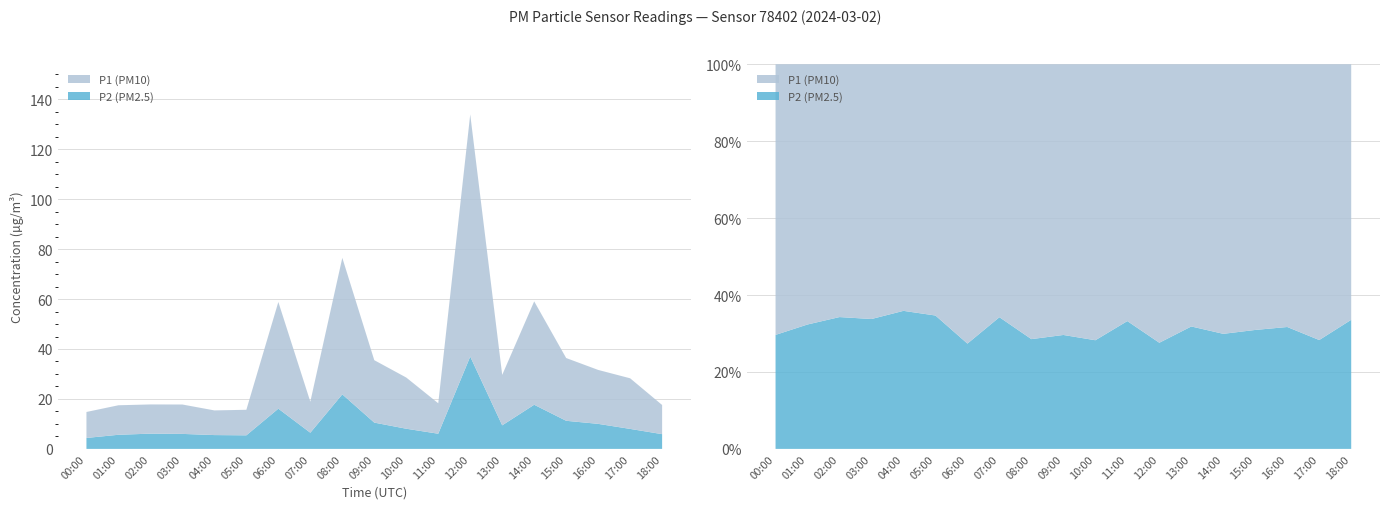

Reading left to right, transcribe all the data shown in this chart.

P1: 10.4	11.8	11.7	11.8	9.9	10.2	42.7	12.4	54.7	25.0	20.5	12.2	97.0	20.2	41.4	25.1	21.6	20.3	11.7
P2: 4.4	5.7	6.1	6.0	5.5	5.4	16.1	6.5	21.8	10.5	8.1	6.1	37.0	9.4	17.7	11.2	10.0	8.0	5.9